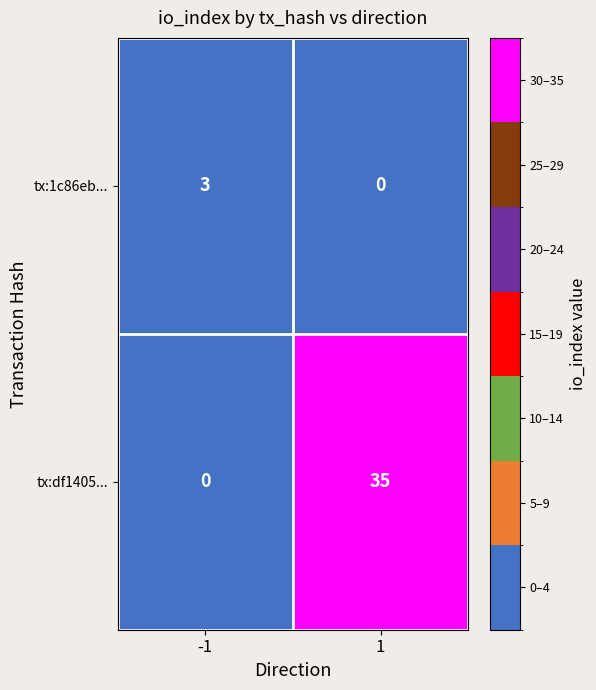

Reading right to left, extract all data points from this chart.

tx:1c86eb...: 1=0	-1=3
tx:df1405...: 1=35	-1=0